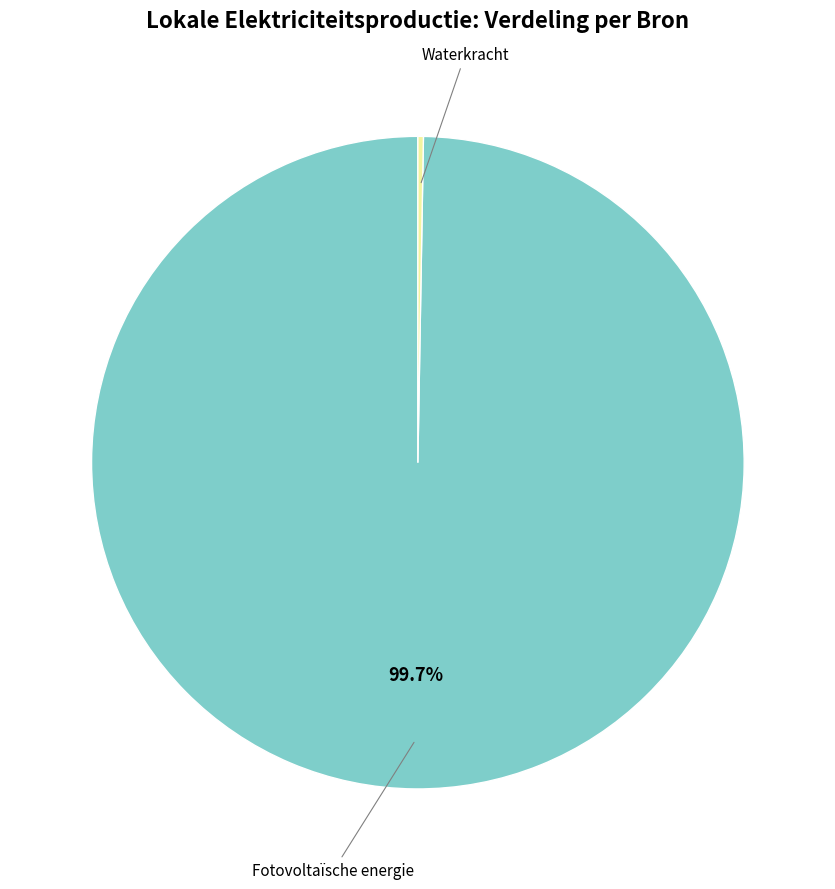

Is there a majority slice in this chart?

Yes